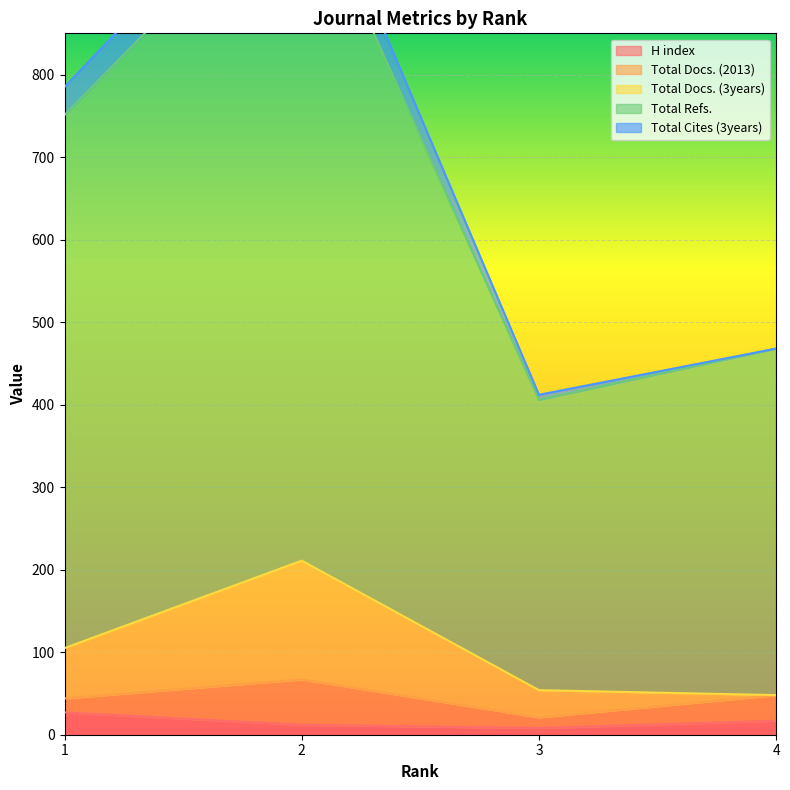

What is the greatest value displayed?

1087